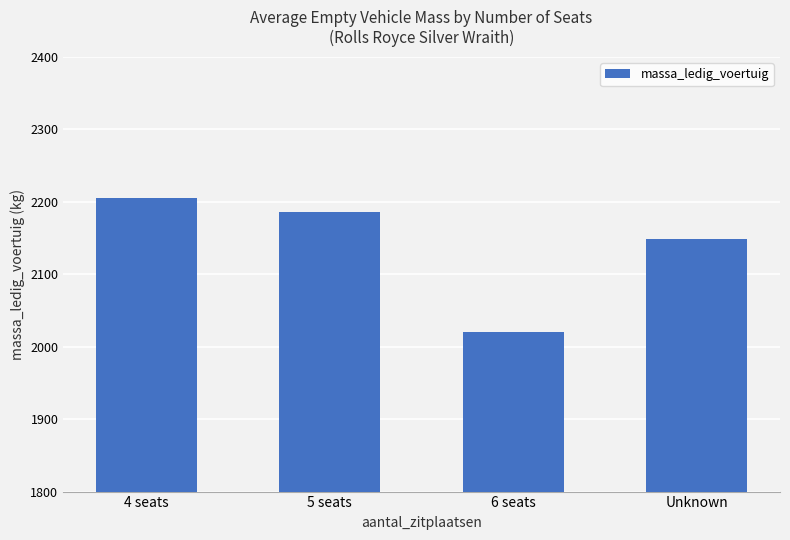

What is the ratio of the value at 4 seats to the value at Unknown?

1.0